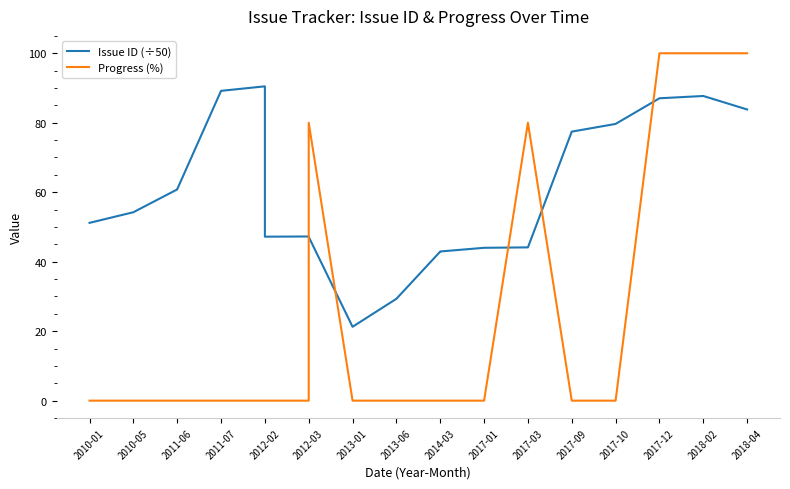

What is the highest value of the Progress (%) series?

100.0